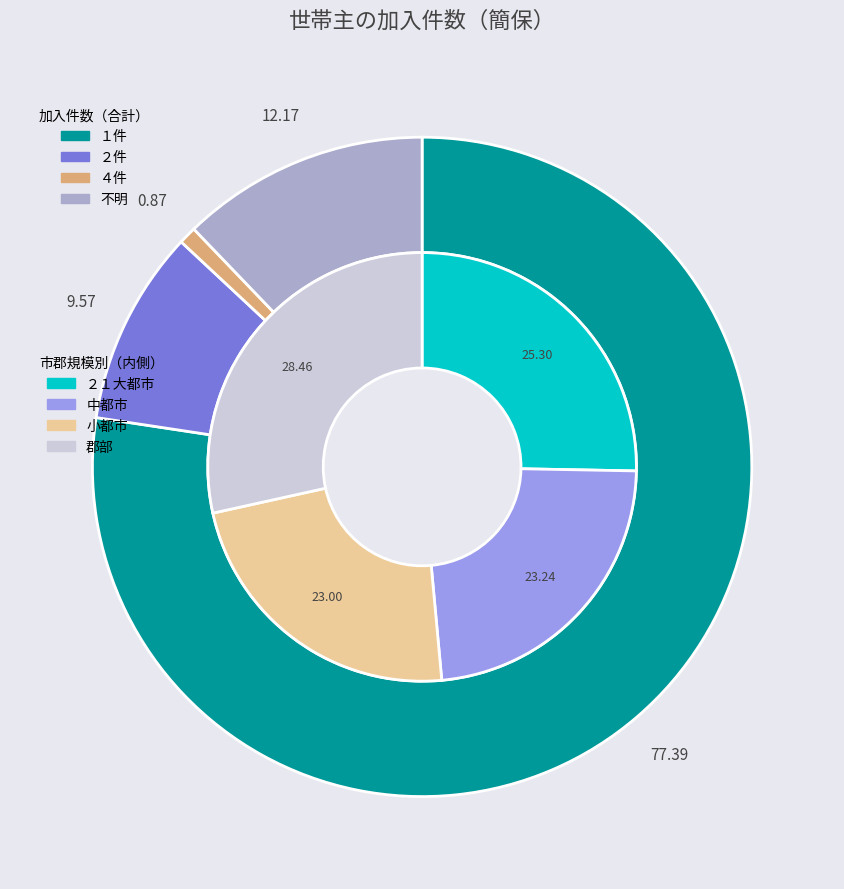

True or false: ２件 accounts for 15% of the total.

False